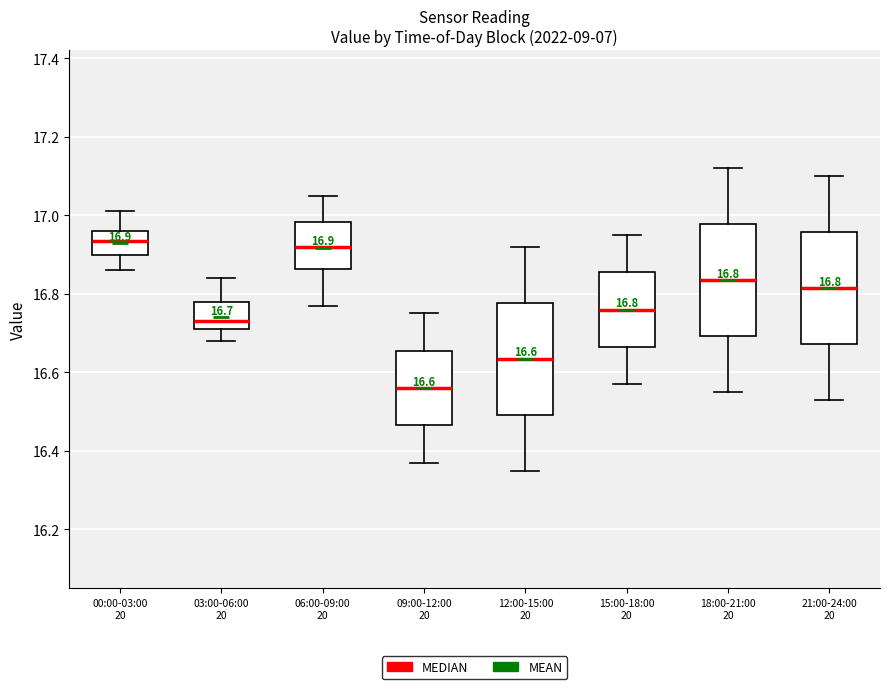

Which box has the lowest median line?

09:00-12:00 20